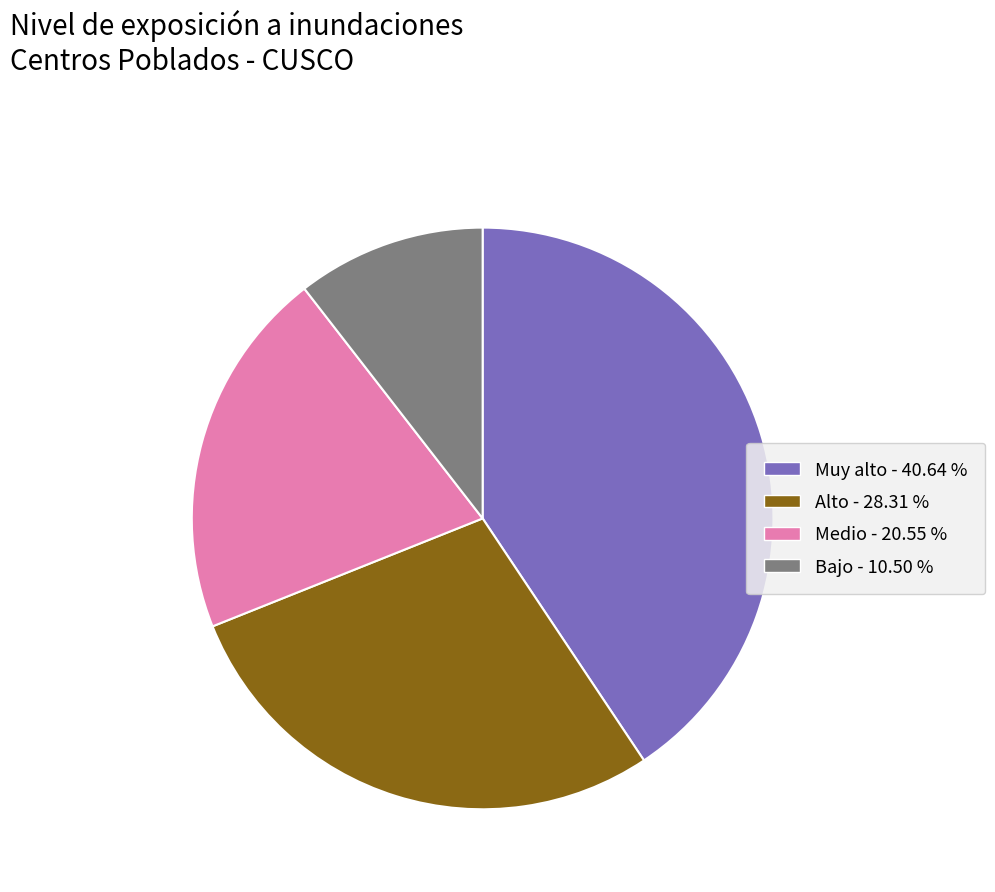

Approximately how many times larger is the value at Alto compared to Muy alto?

0.7